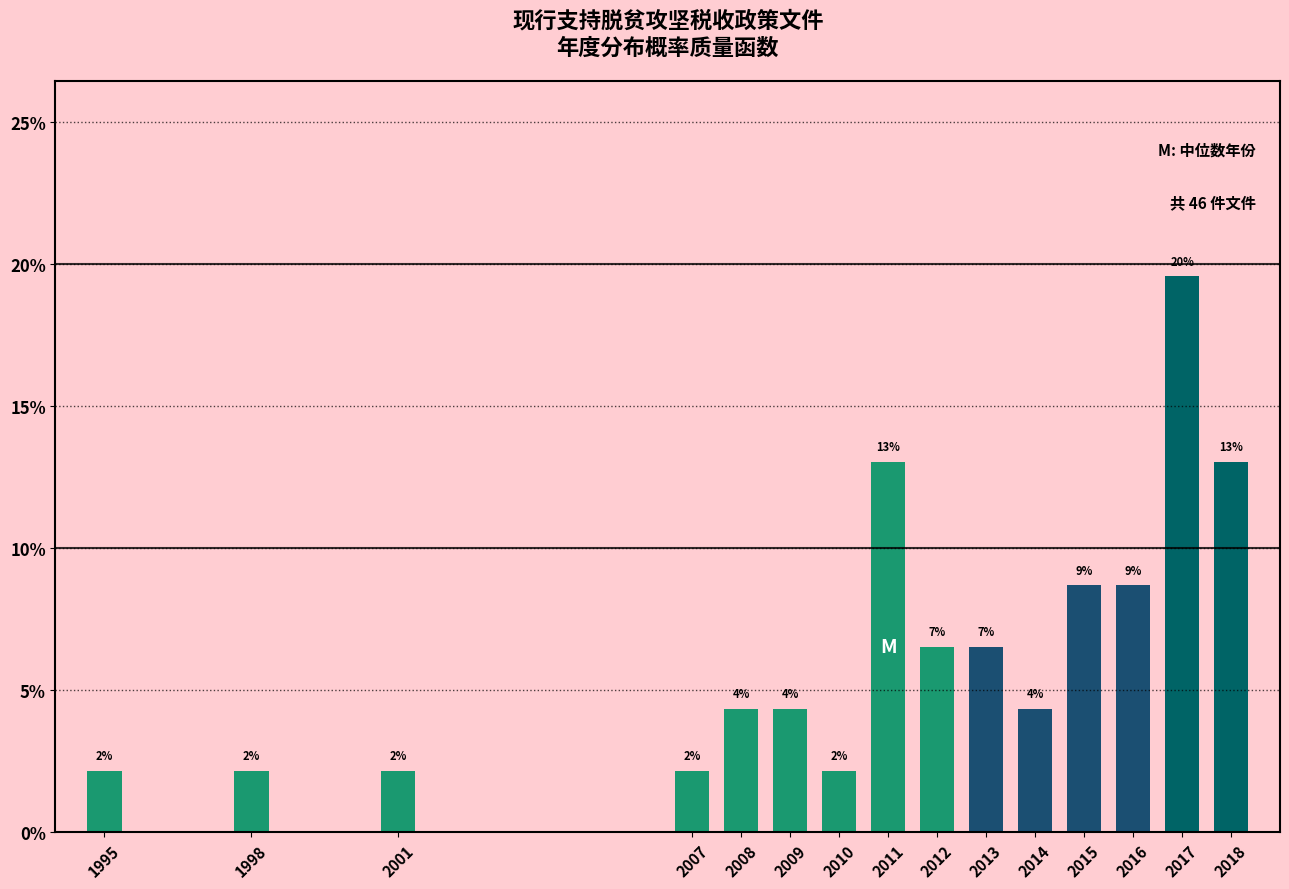

How many bars are there in total?

15